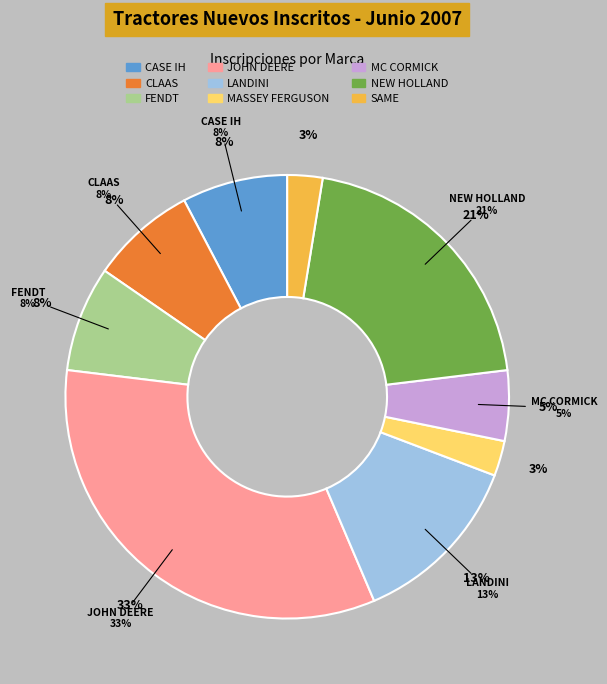

The CASE IH slice represents 8% of the pie. True or false?

True